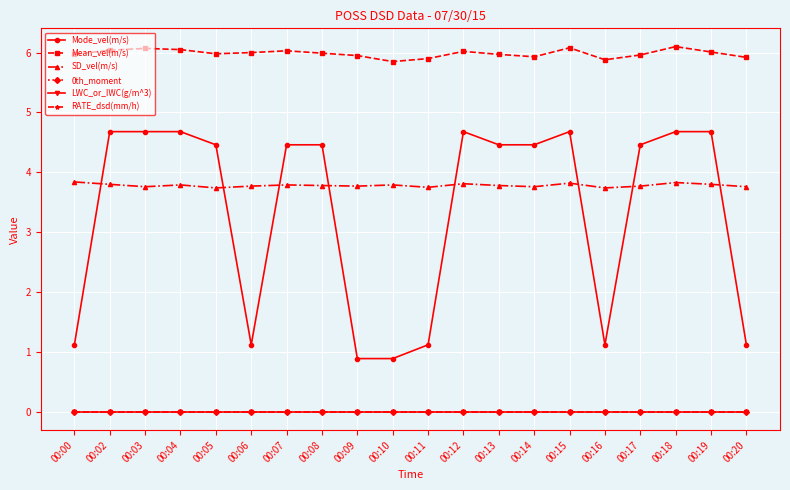

Does the chart display data point markers on the line(s)?

Yes